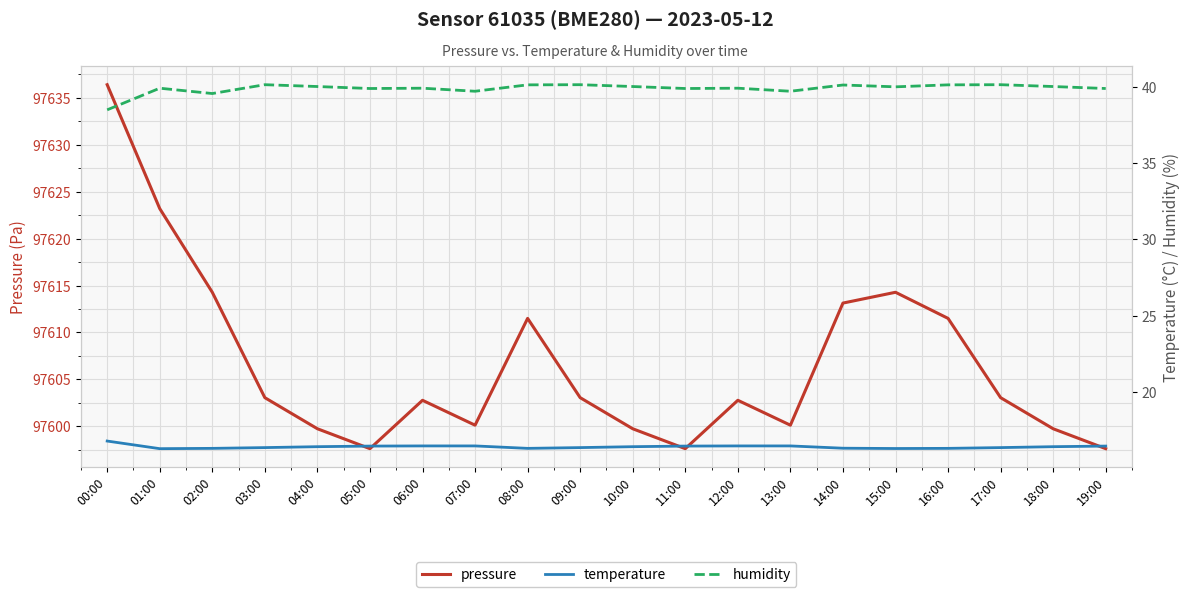

What is the highest value of the pressure series?

97636.4